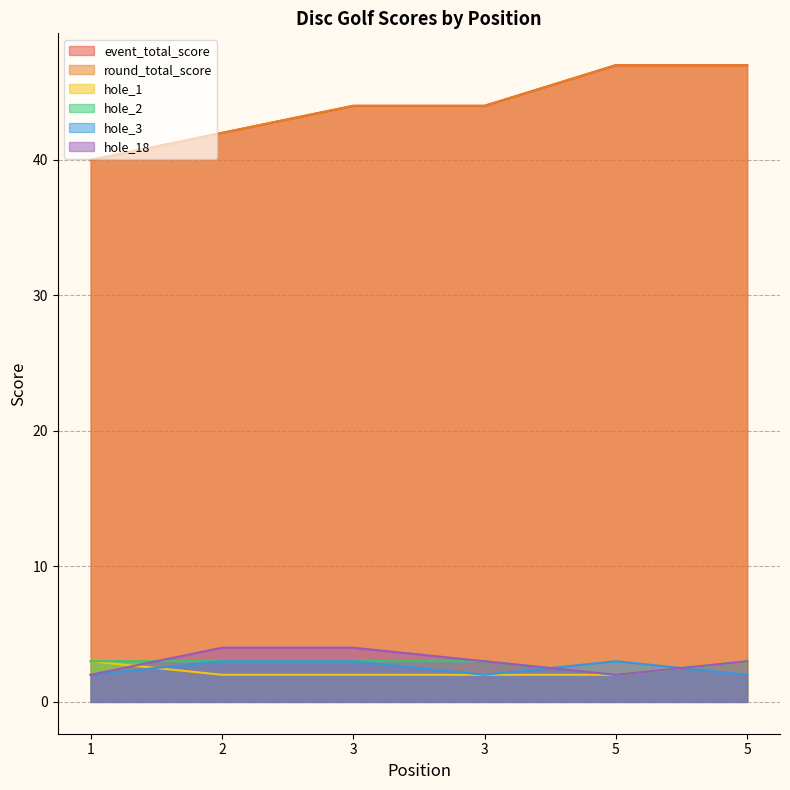

What is the difference between the second highest and second lowest values in the hole_18 series?

2